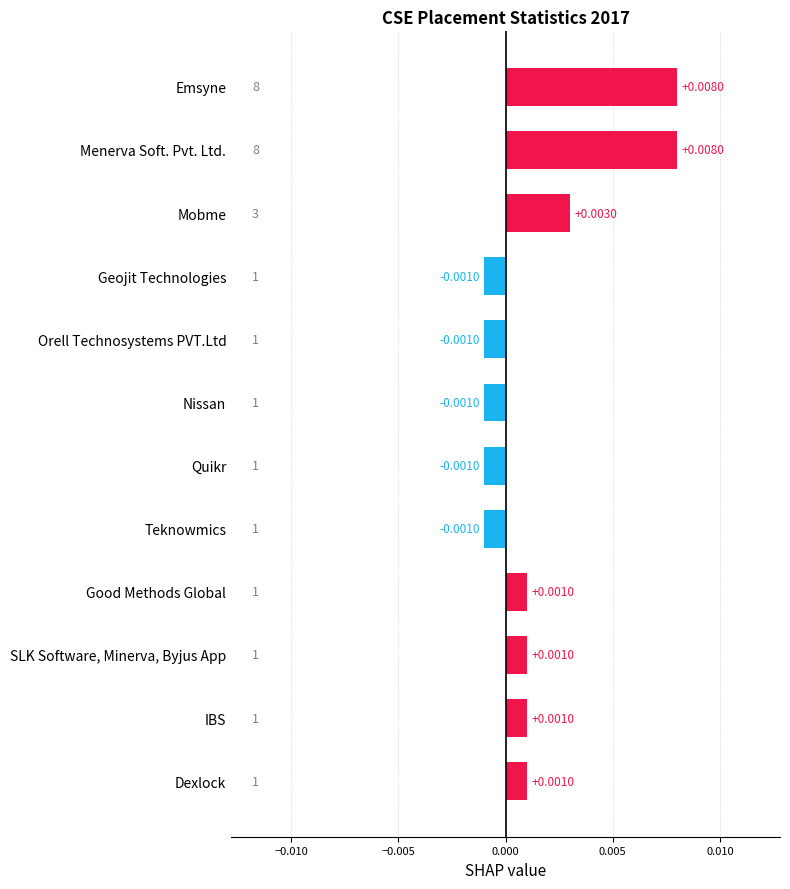

Which has a higher value, IBS or Emsyne?

Emsyne